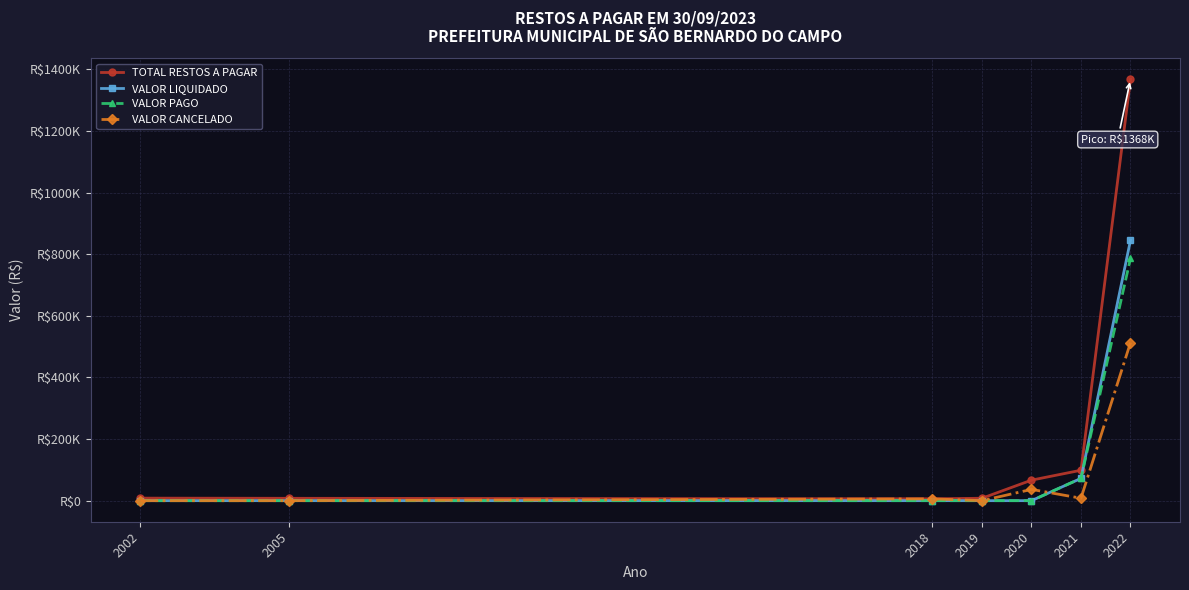

Does the chart have visible grid lines?

Yes